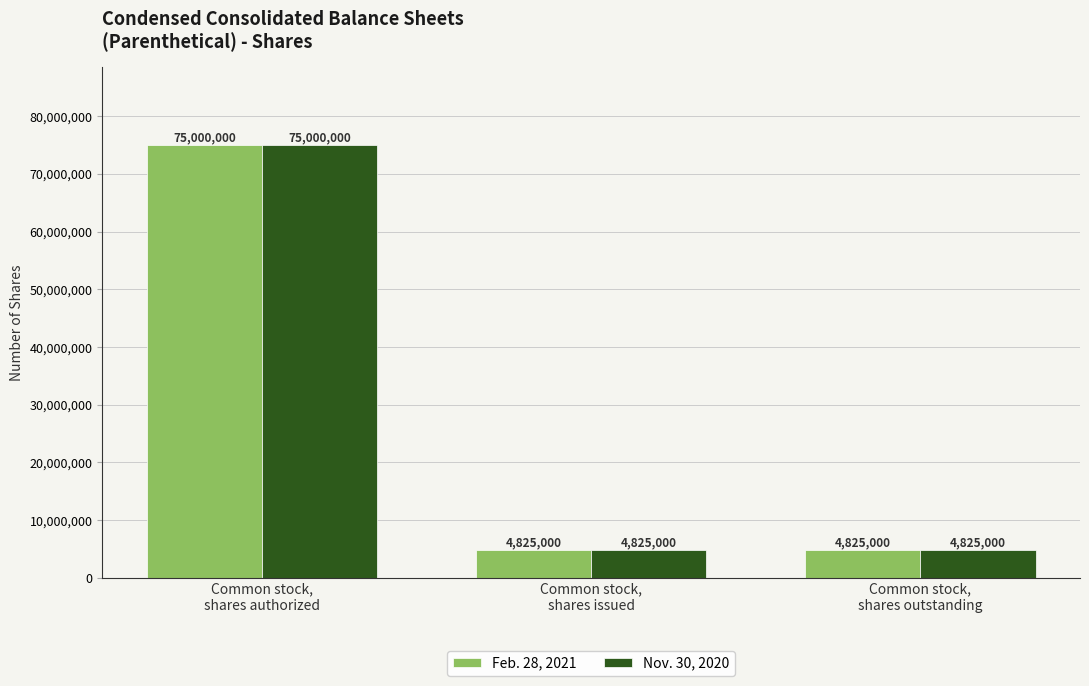

At which category is the sum across all series the highest?

Common stock,
shares authorized